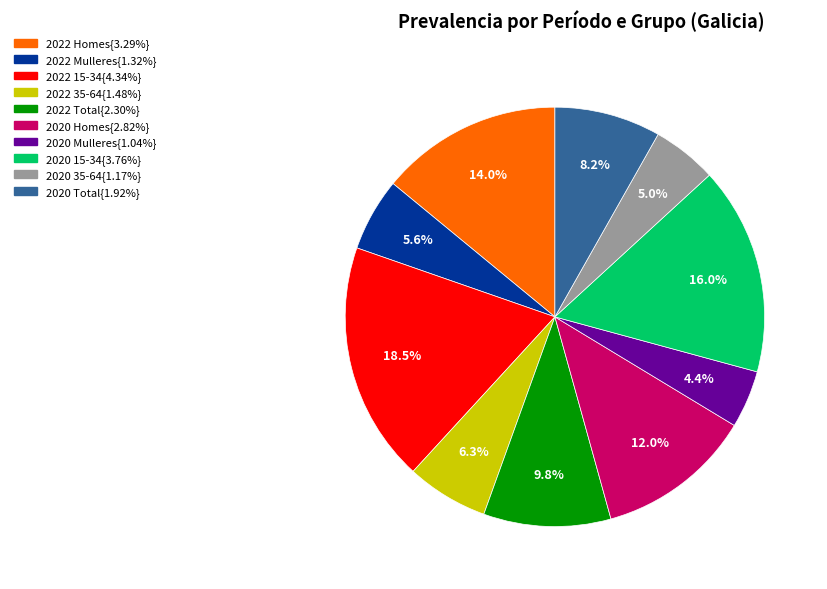

Combined, what portion of the pie is 2020 Homes{2.82%} and 2020 15-34{3.76%}?

28.1%